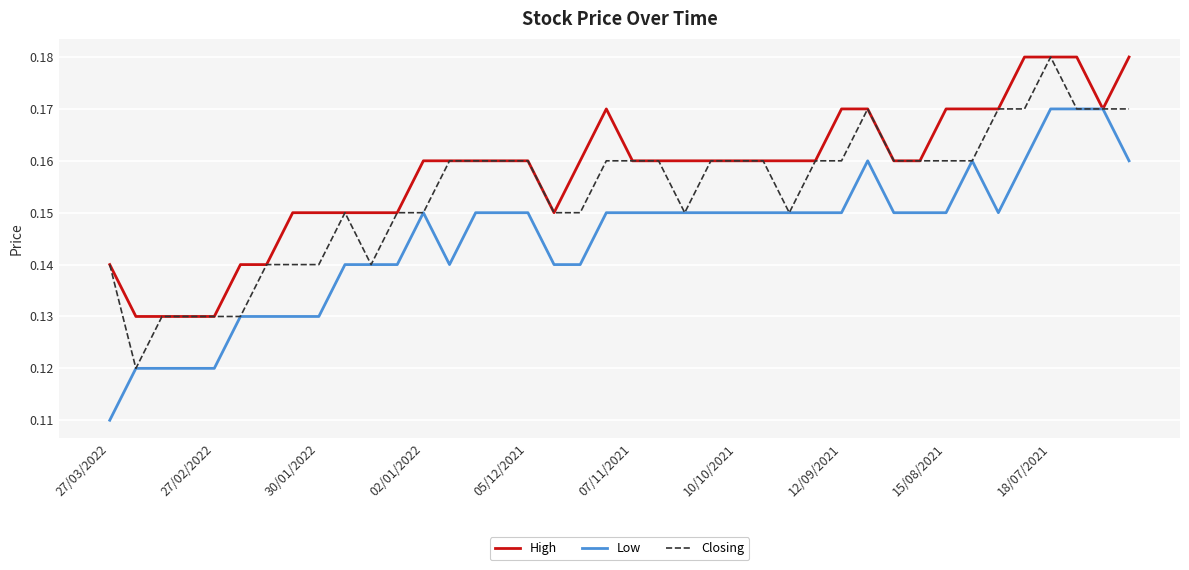

Does the chart have visible grid lines?

Yes